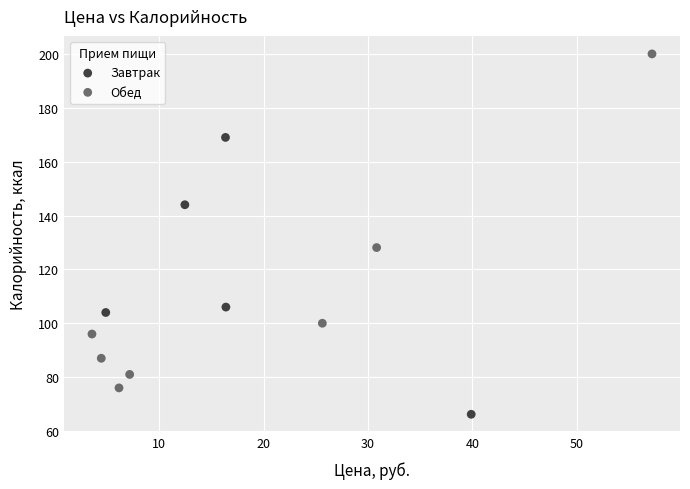

Which series has the widest spread of Y values?

Обед